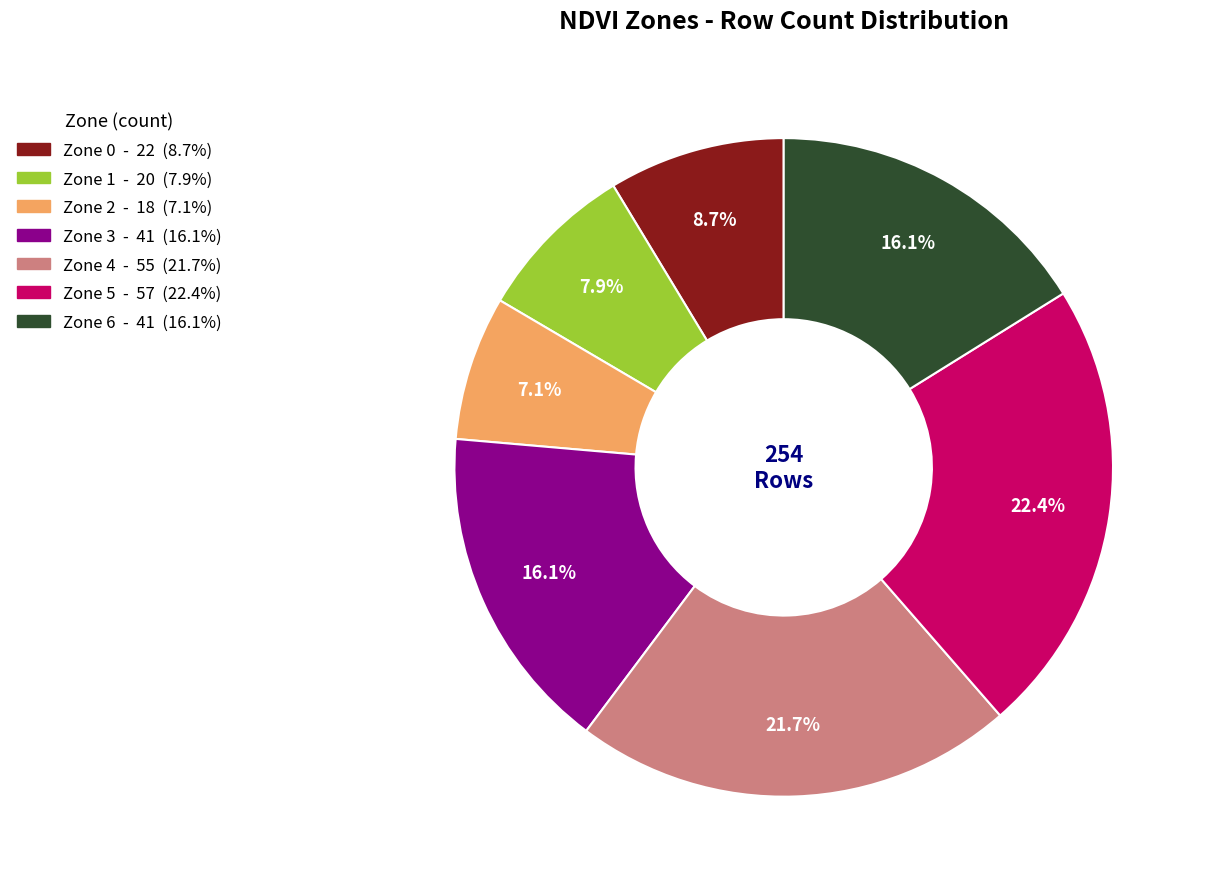

To the nearest percent, what is the average slice percentage?

14%